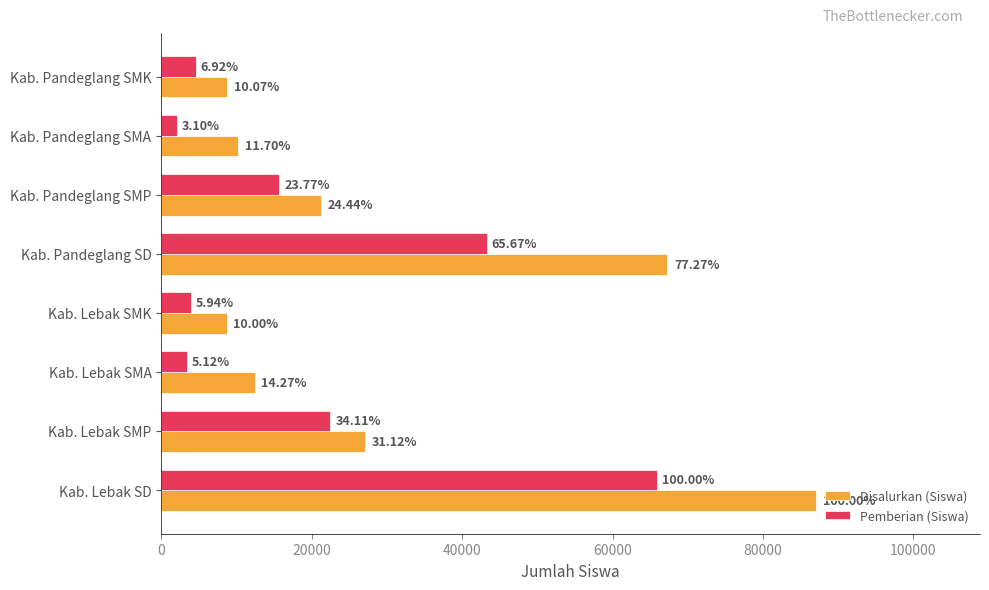

At how many categories does at least one series exceed 41886?

2